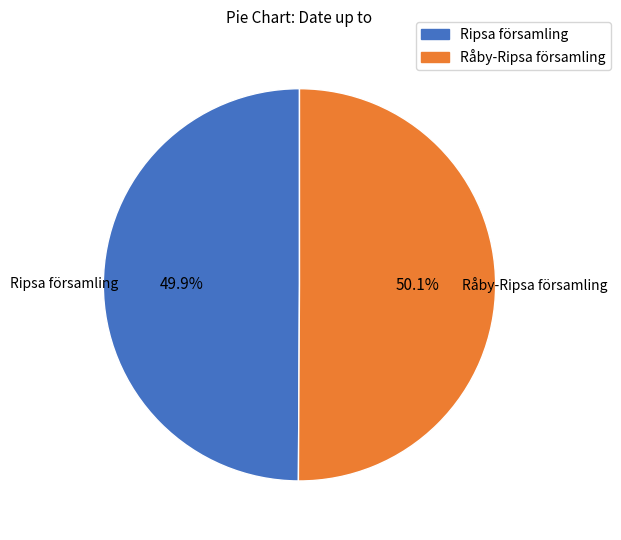

To the nearest percent, what is the combined percentage of Ripsa församling and Råby-Ripsa församling?

100%